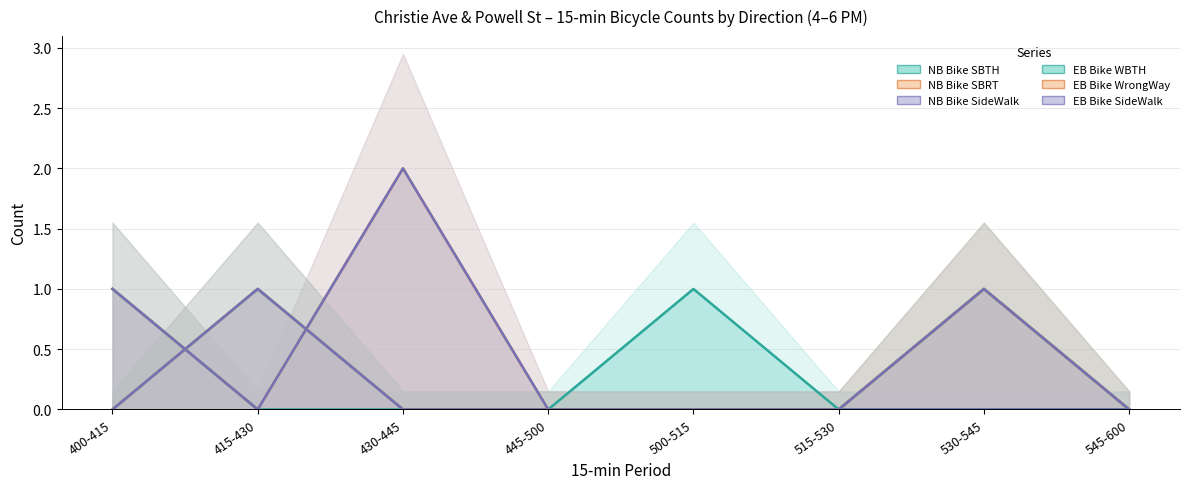

Which series changed the most between 515-530 and 530-545?

NB Bike SBRT